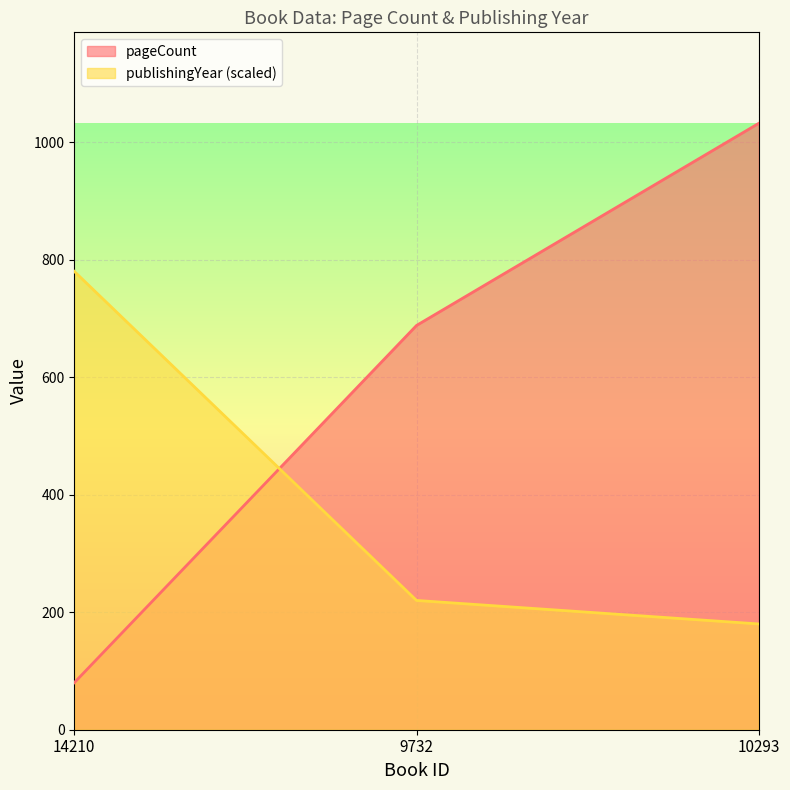

Is the value of pageCount at 14210 greater than the value of publishingYear at 10293?

No